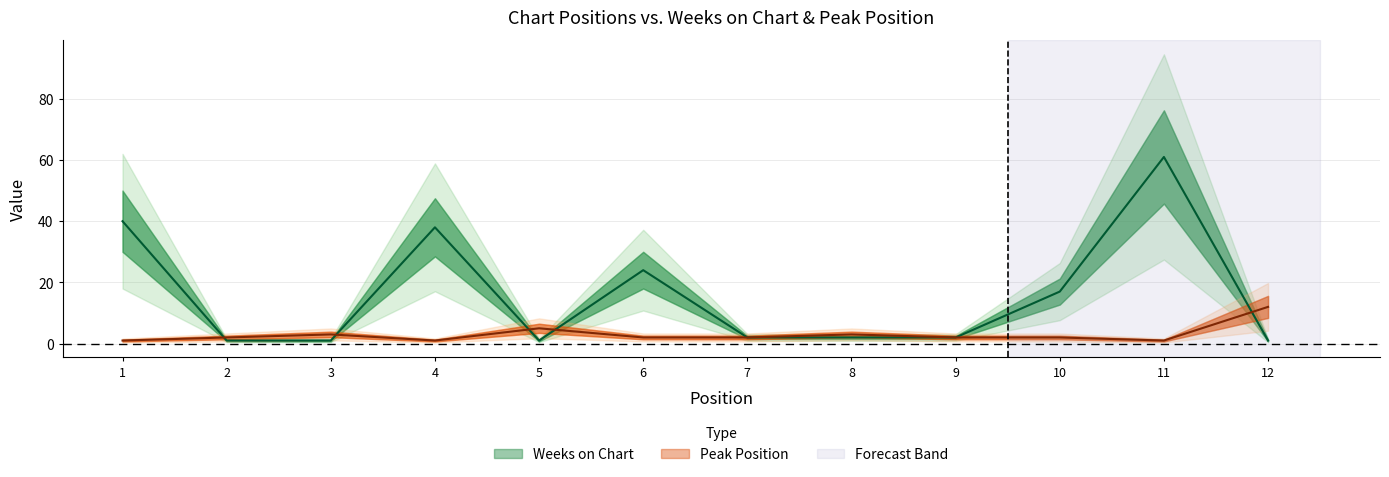

Which series has the largest total across all categories?

Weeks on Chart